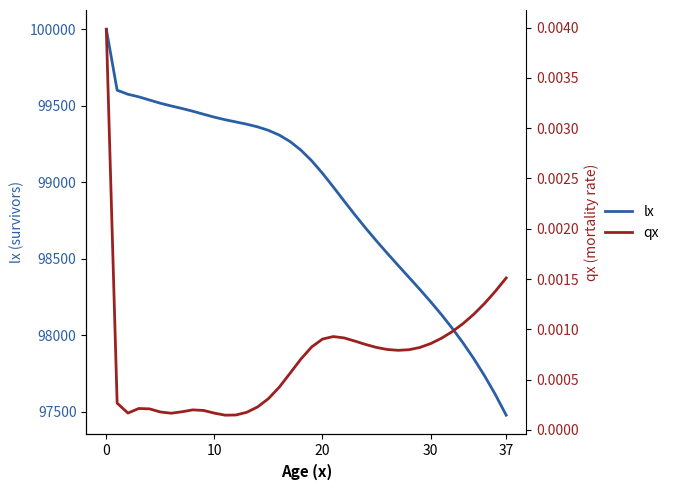

List the series in order of their overall mean, highest first.

lx, qx